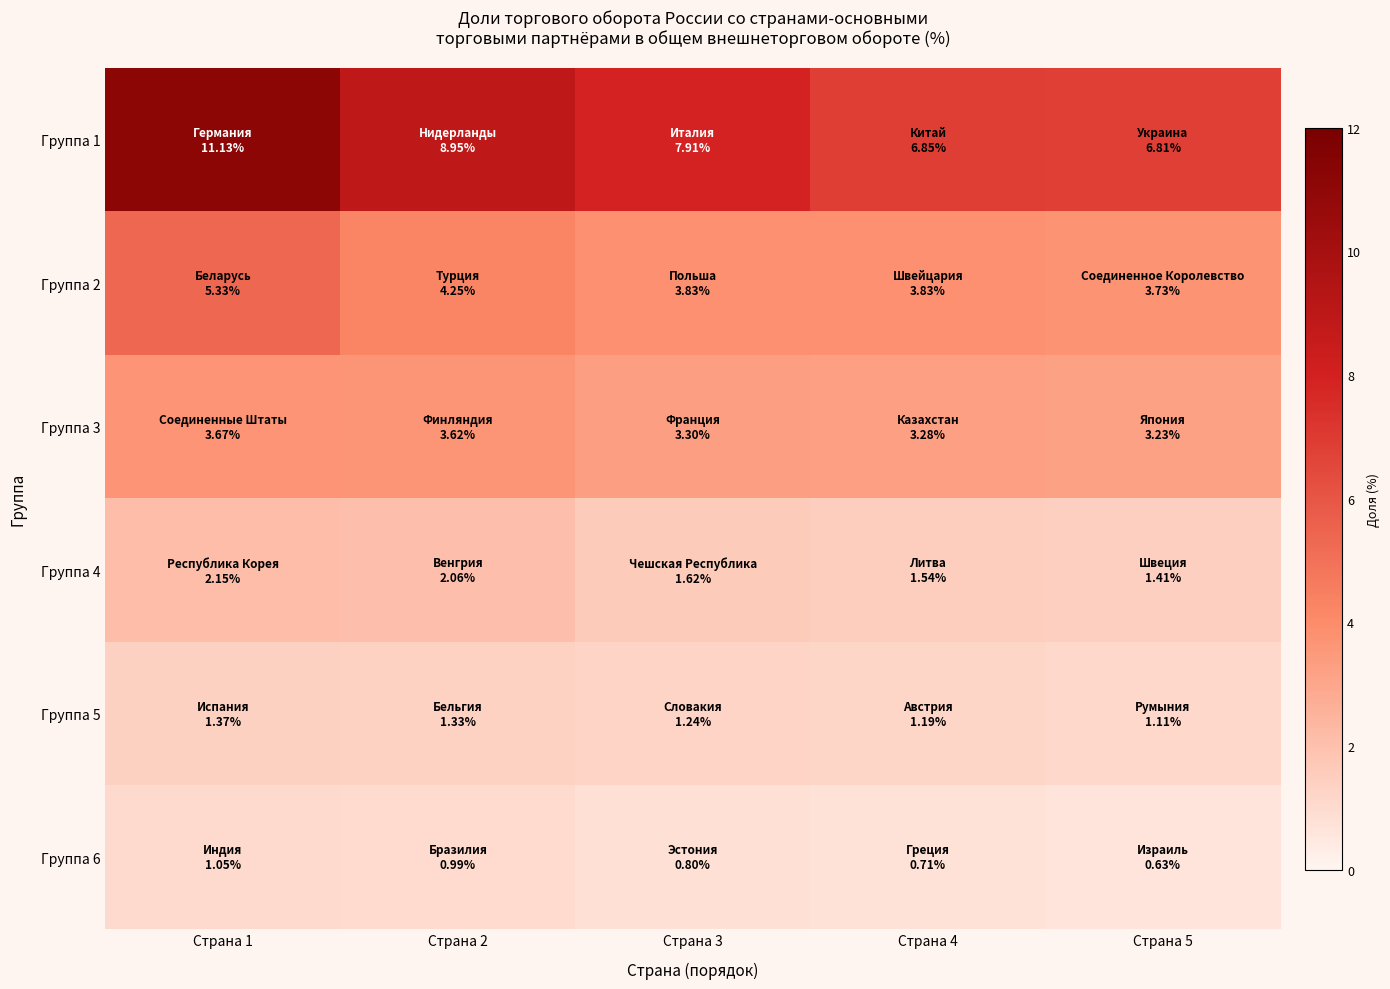

Which series has the largest total across all categories?

Группа 1